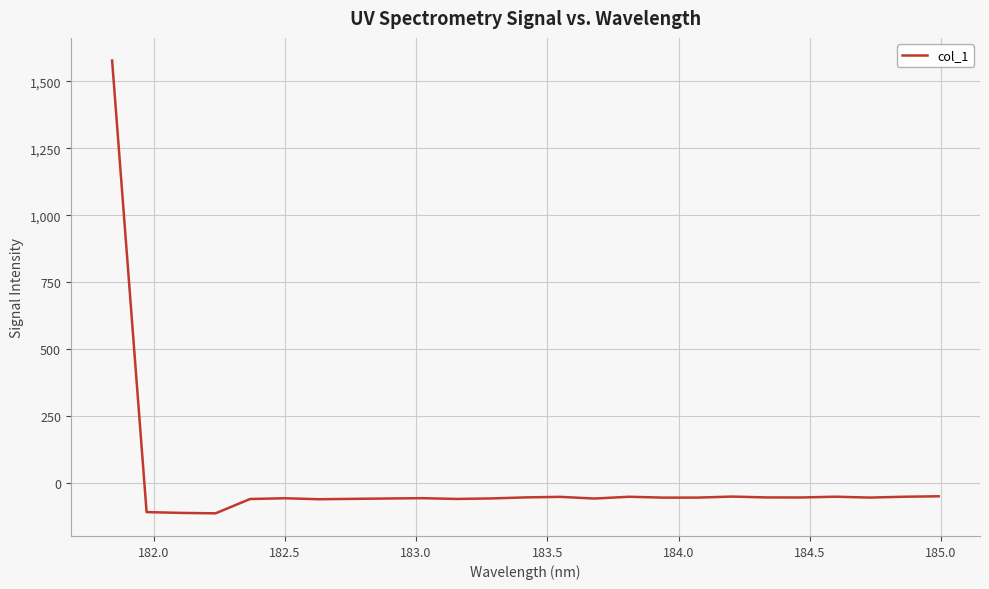

What is the greatest value displayed?

1577.0